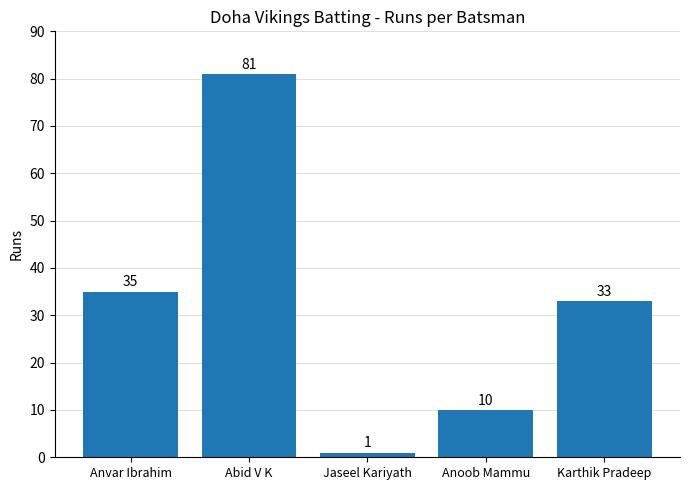

Is it true that the value at Anvar Ibrahim is 35?

True